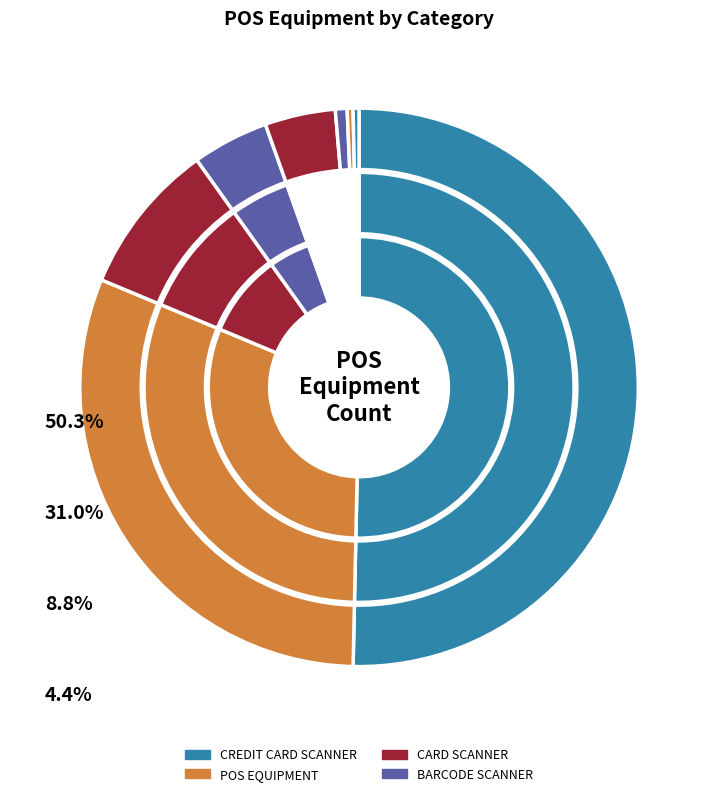

To the nearest percent, what is the combined percentage of BARCODE SCANNER and RECEIPT PRINTER?

5%